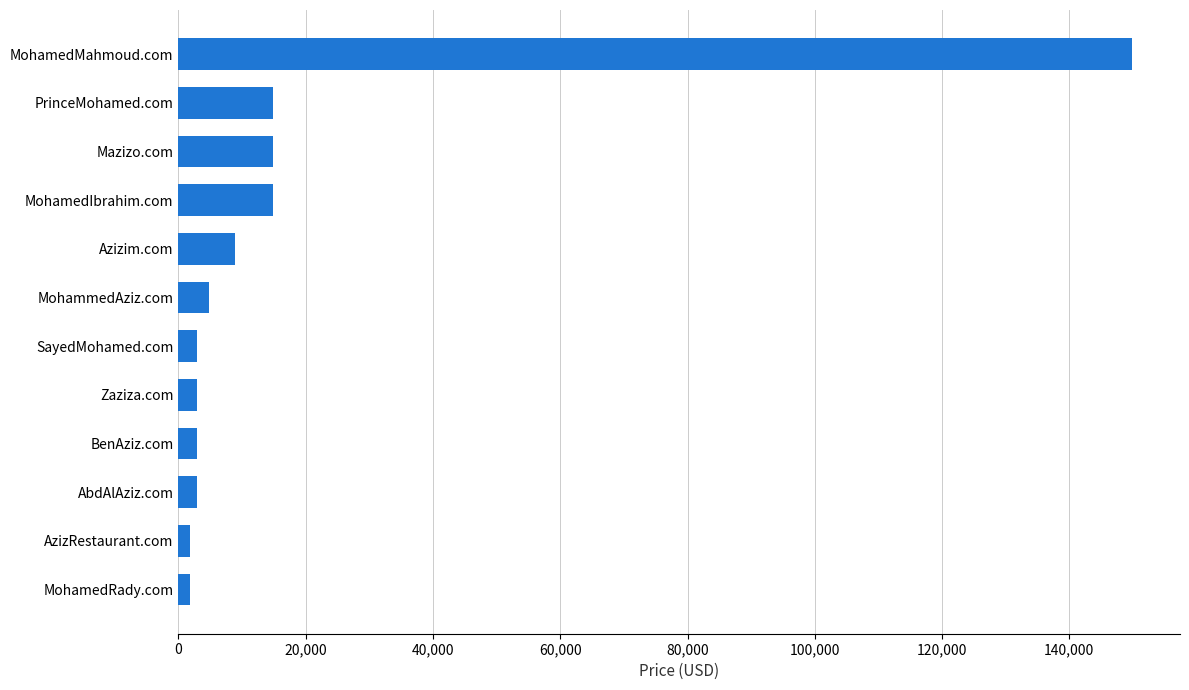

The chart shows a value of 14888 at MohamedIbrahim.com. True or false?

True